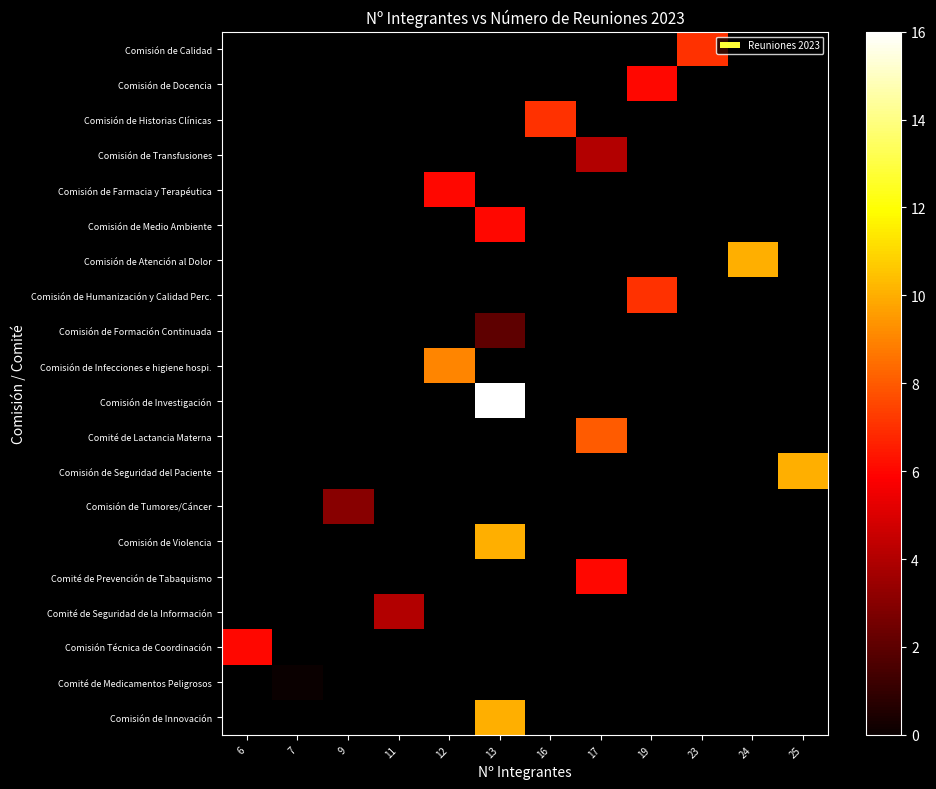

Between 16 and 11, which is larger?

11